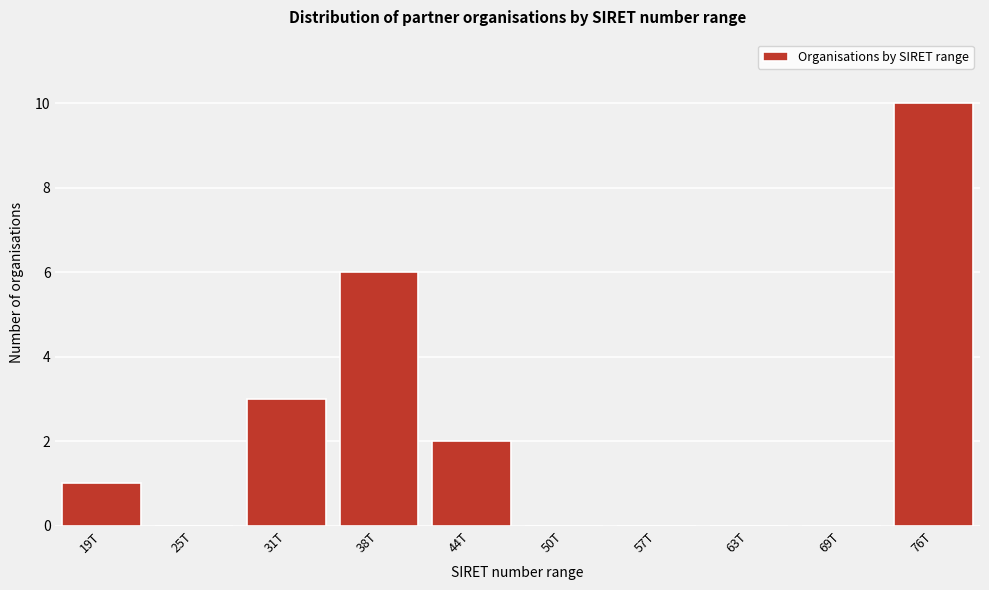

Reading left to right, what are all the values shown in this chart?

19T=1	25T=0	31T=3	38T=6	44T=2	50T=0	57T=0	63T=0	69T=0	76T=10